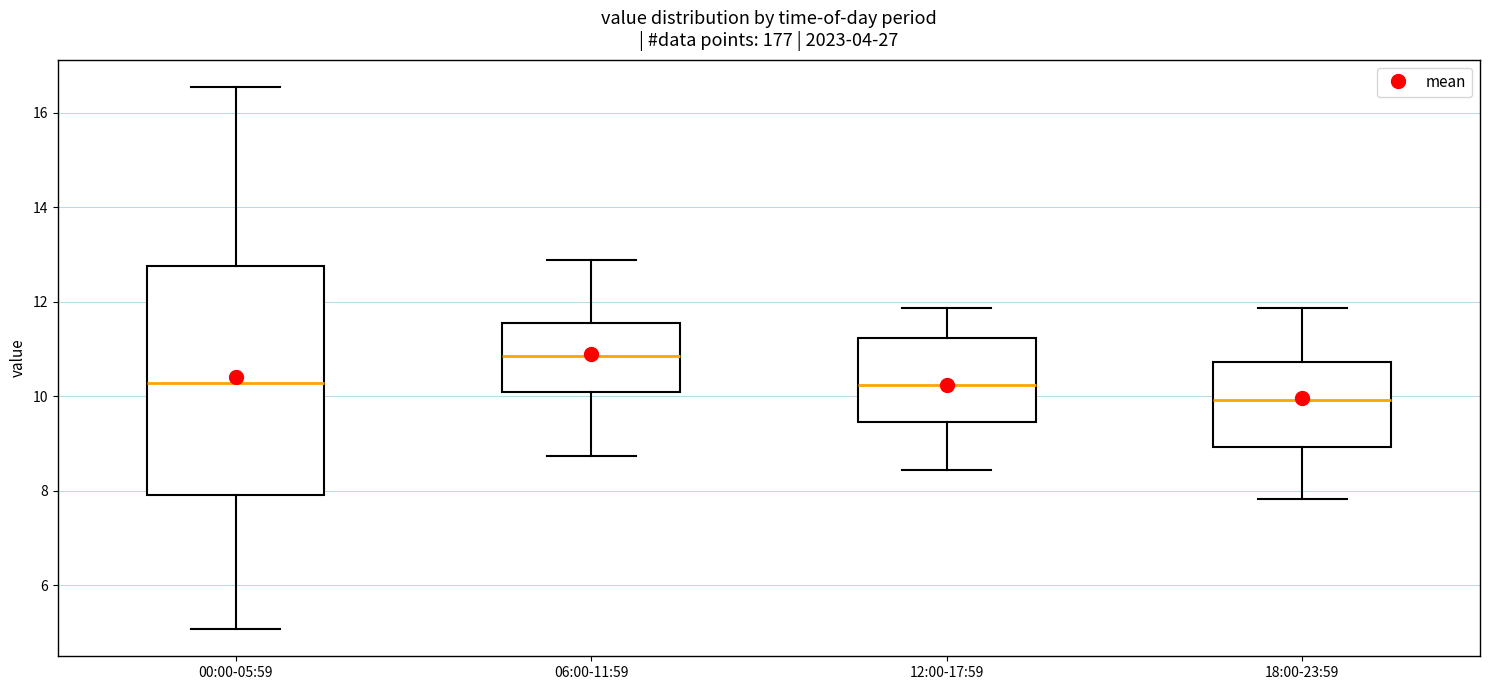

Which box's median line is the lowest?

18:00-23:59